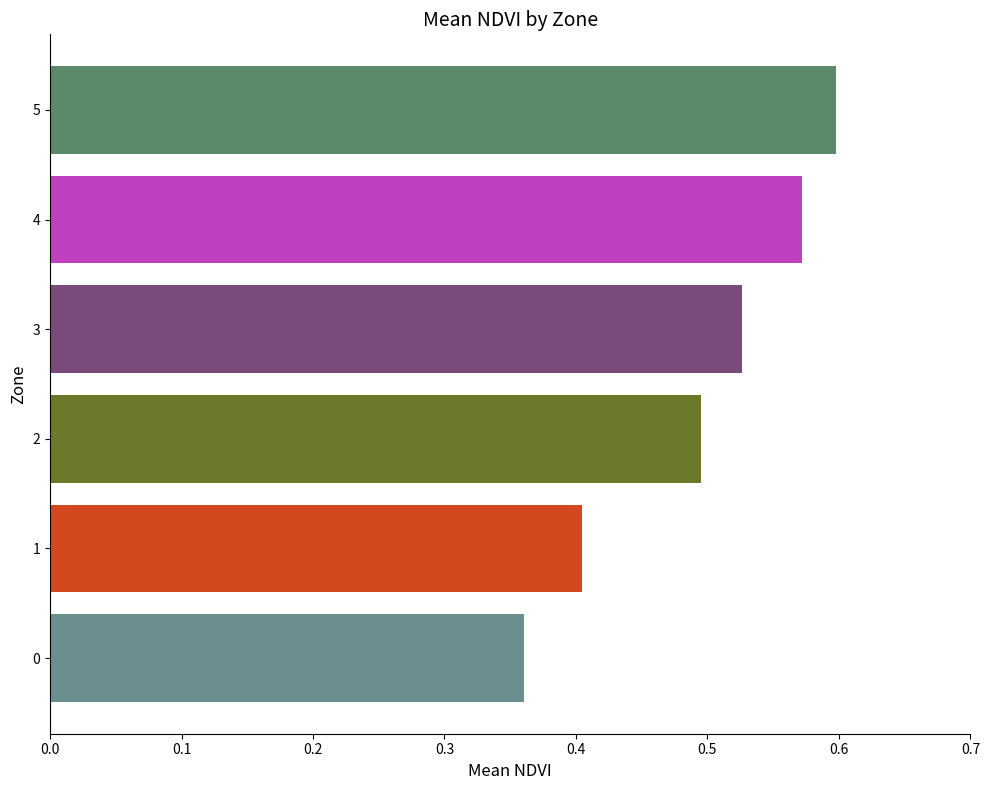

Which category has the highest value across all series?

5